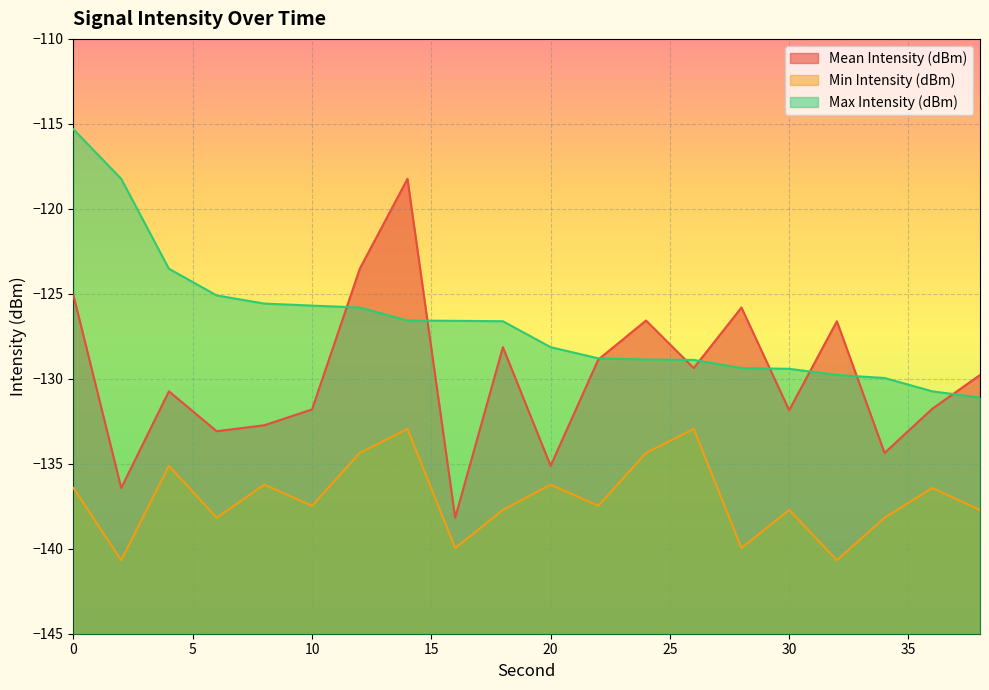

How many lines are shown in the chart?

3